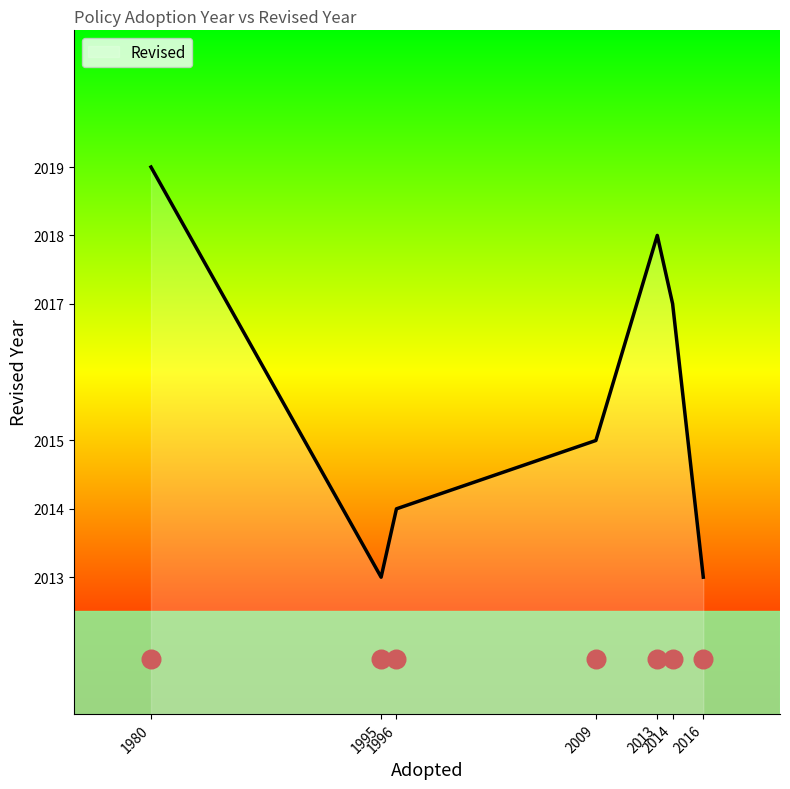

Which has a higher value, 2009 or 1996?

2009